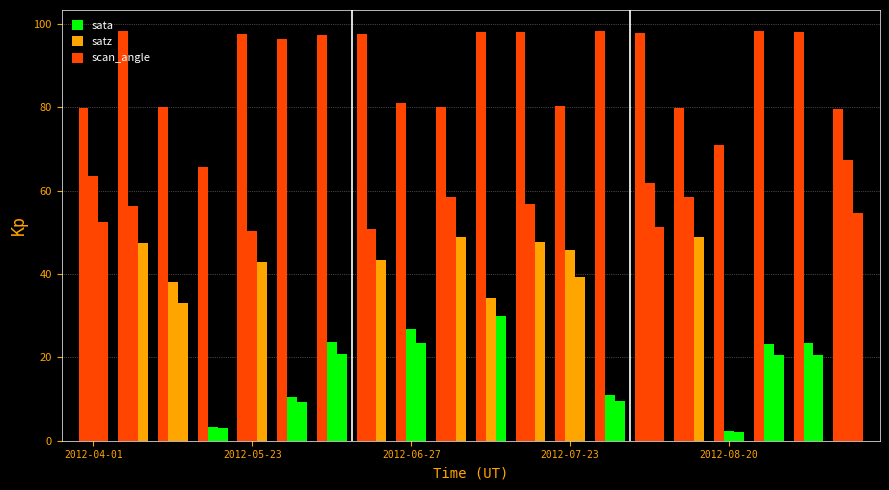

How many data points in sata are above 97?

10